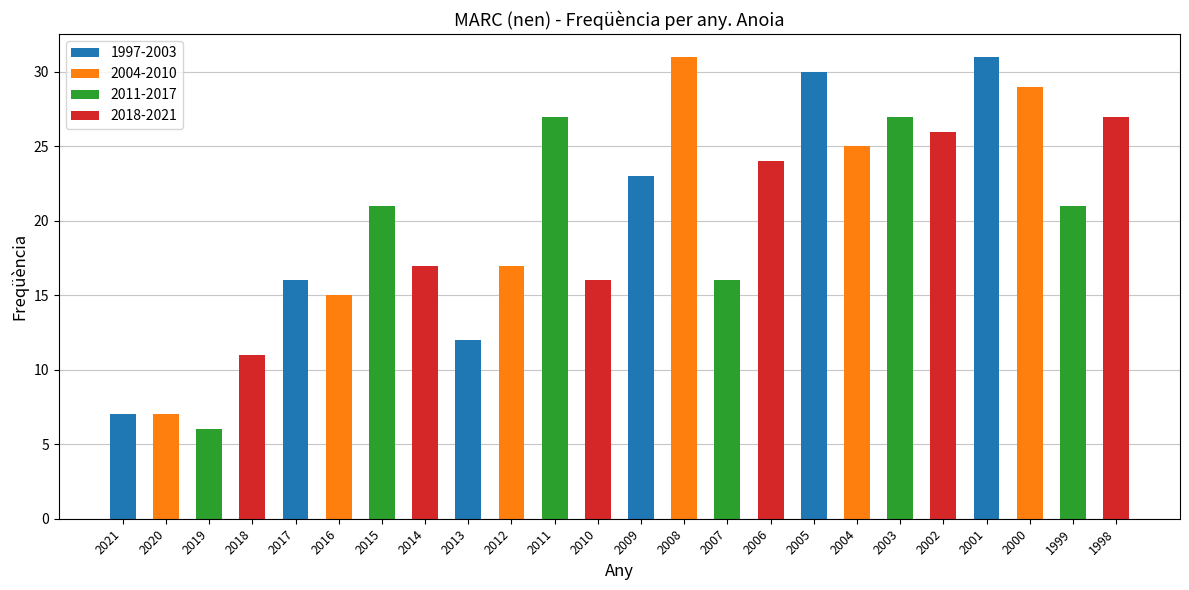

True or false: the data shows 7 at 2018.

False